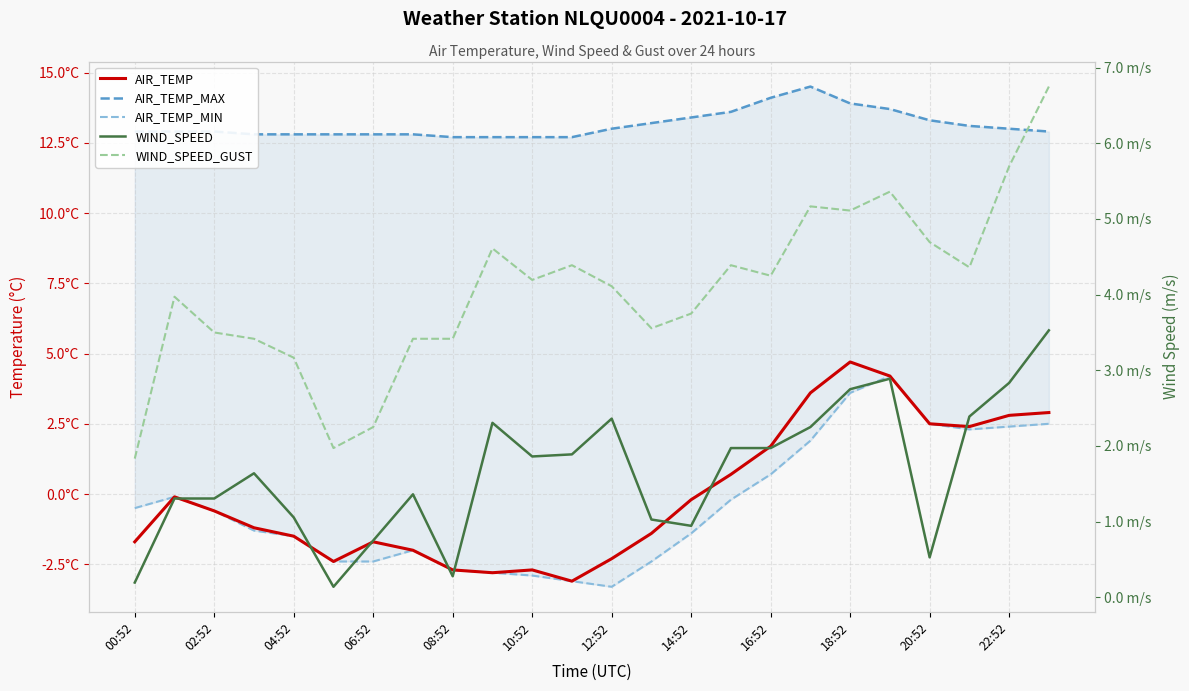

Which category has the highest value in the WIND_SPEED series?

23